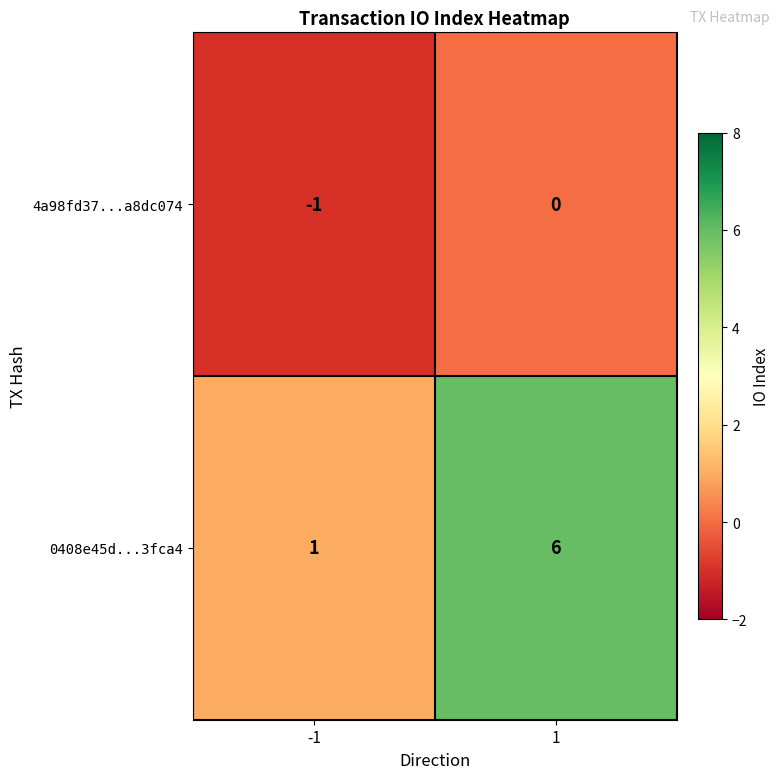

Which series changed the most between -1 and 1?

0408e45d...3fca4